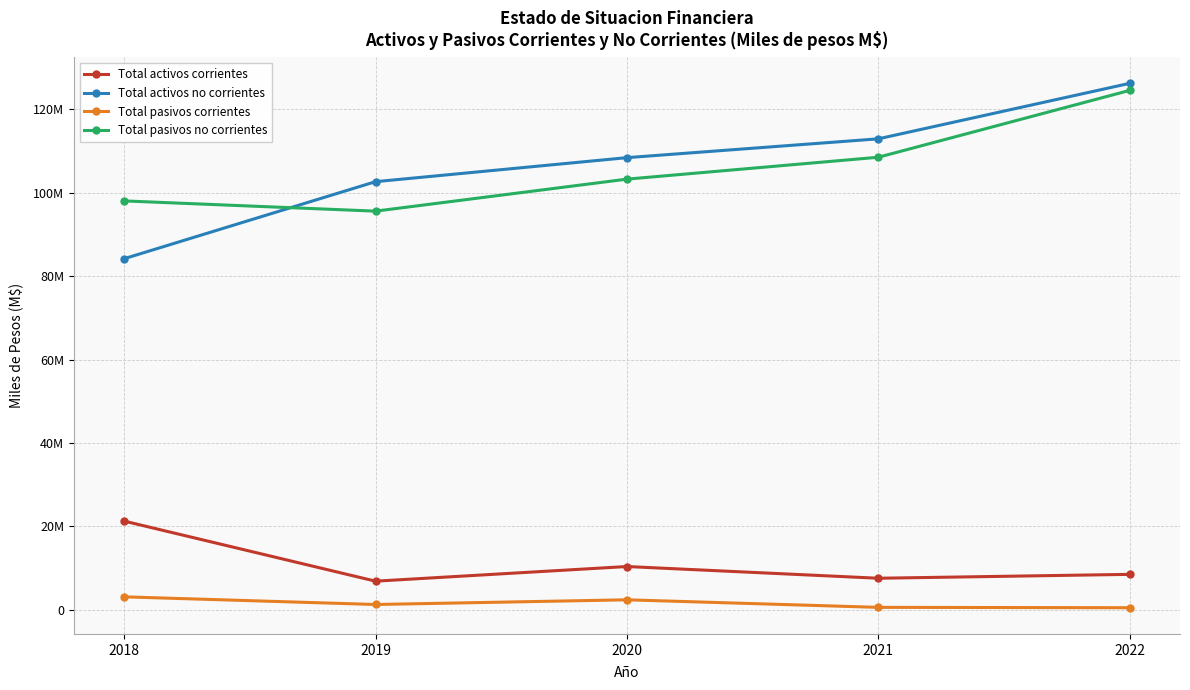

At which category does Total pasivos corrientes reach its first local valley?

2019